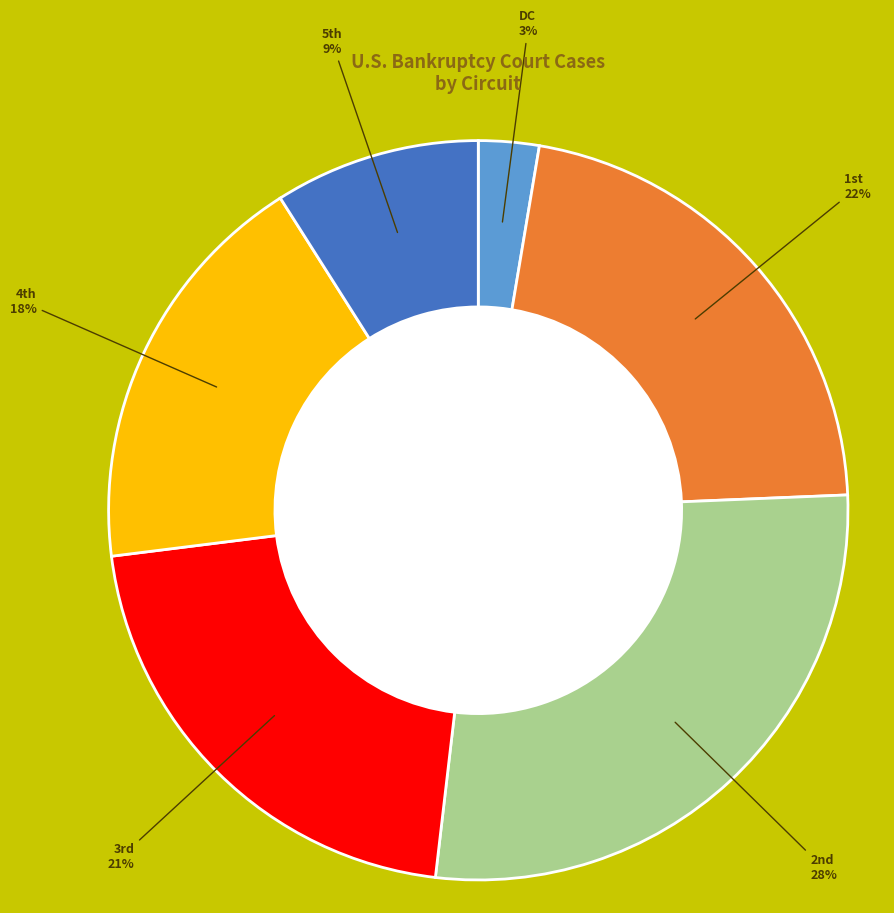

Is there any slice that represents more than half of the pie?

No